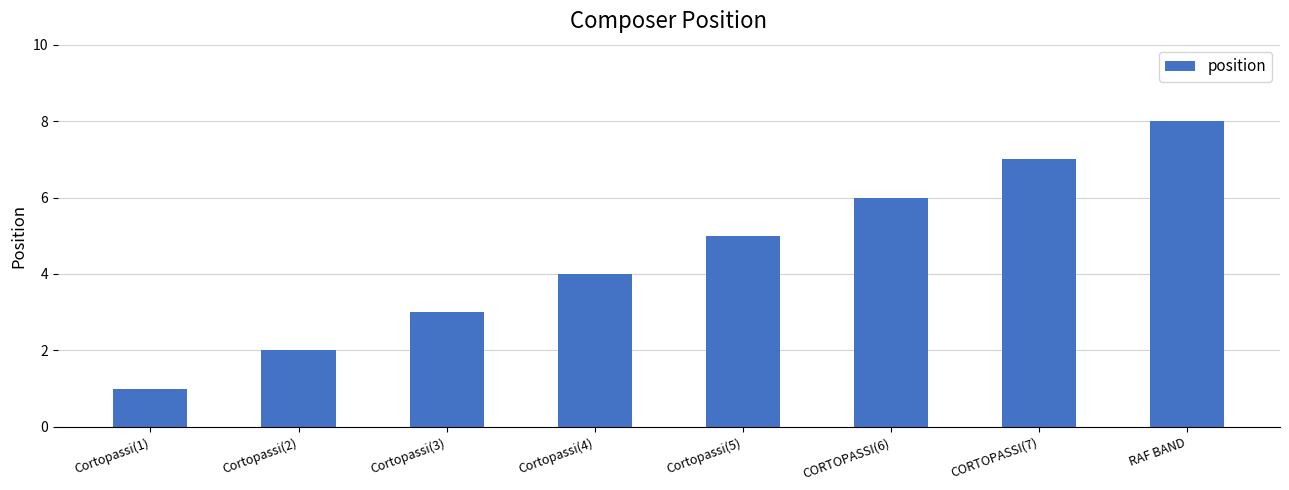

List the labels in order of value, largest first.

RAF BAND, CORTOPASSI(7), CORTOPASSI(6), Cortopassi(5), Cortopassi(4), Cortopassi(3), Cortopassi(2), Cortopassi(1)